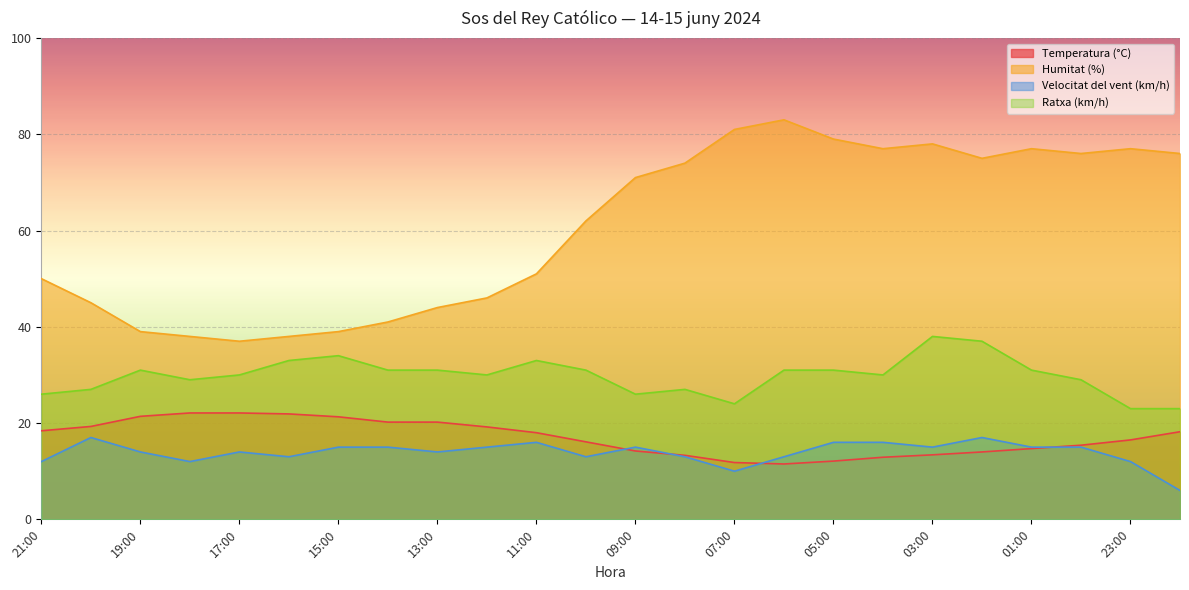

What is the approximate value of Velocitat del vent (km/h) at 10:00?

13.0